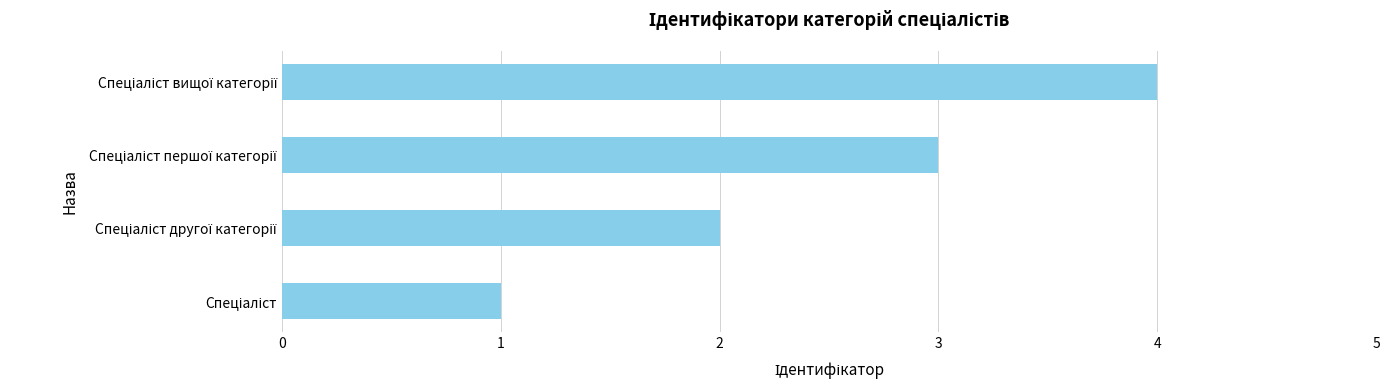

What is the greatest value displayed?

4